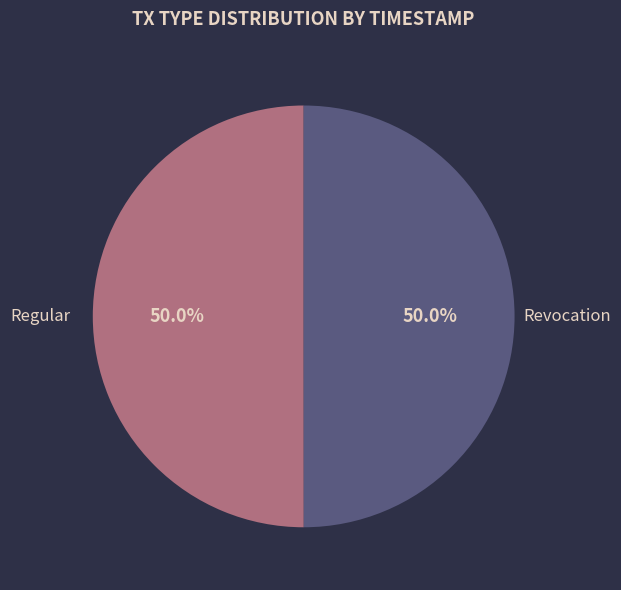

What is the ratio of the value at Regular to the value at Revocation?

1.0